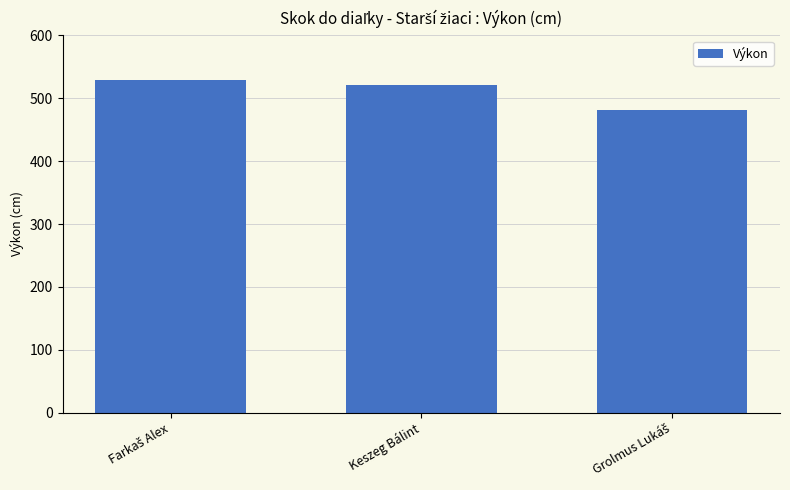

Is it true that the value at Keszeg Bálint is 521?

True